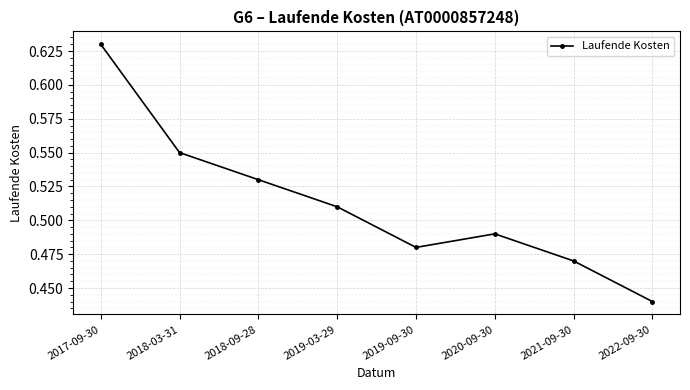

List the labels in order of value, smallest first.

2022-09-30, 2021-09-30, 2019-09-30, 2020-09-30, 2019-03-29, 2018-09-28, 2018-03-31, 2017-09-30